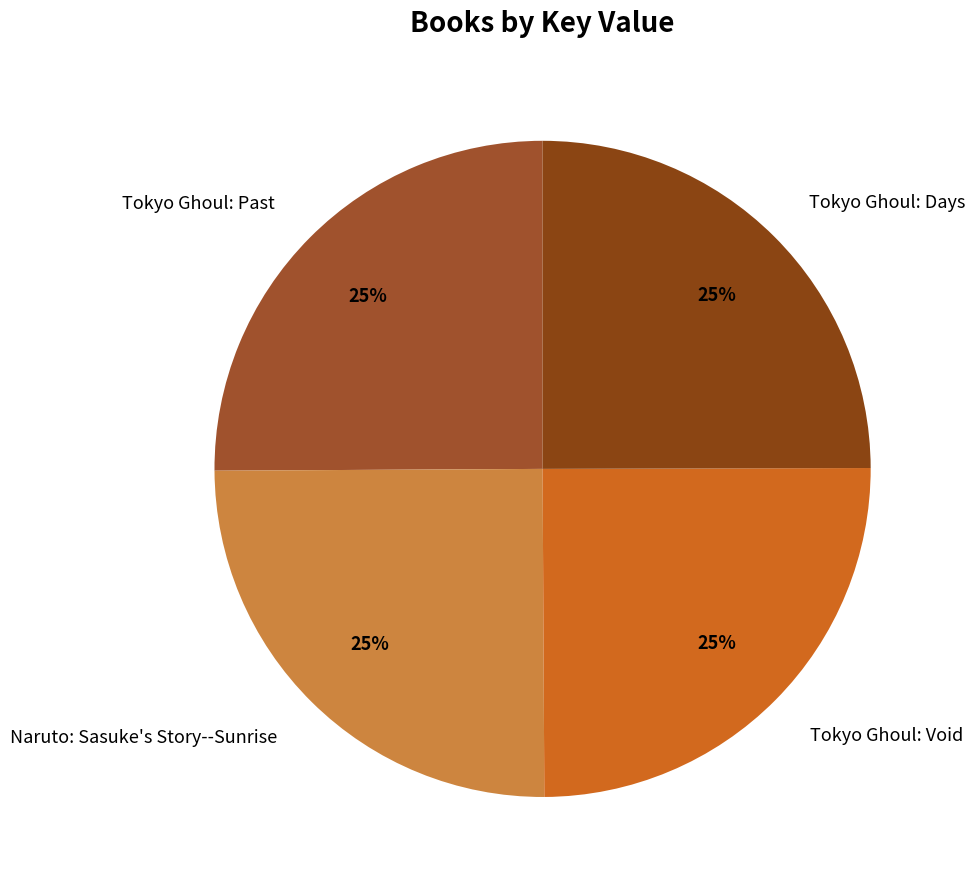

To the nearest percent, what is the average slice percentage?

25%